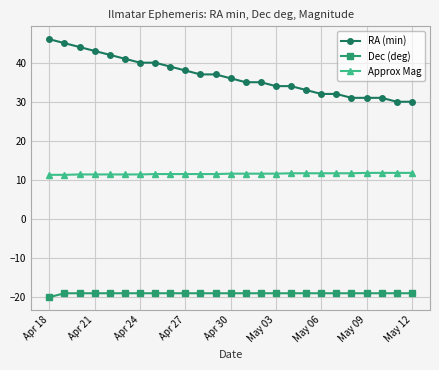

Does the chart display data point markers on the line(s)?

Yes